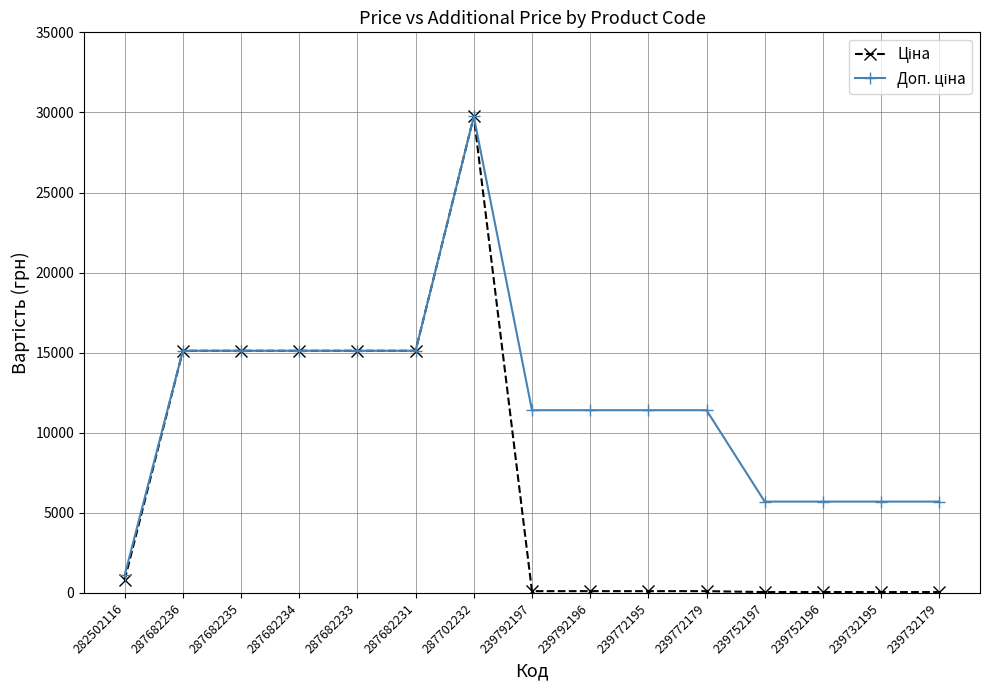

Which category has the highest value across all series?

287702232